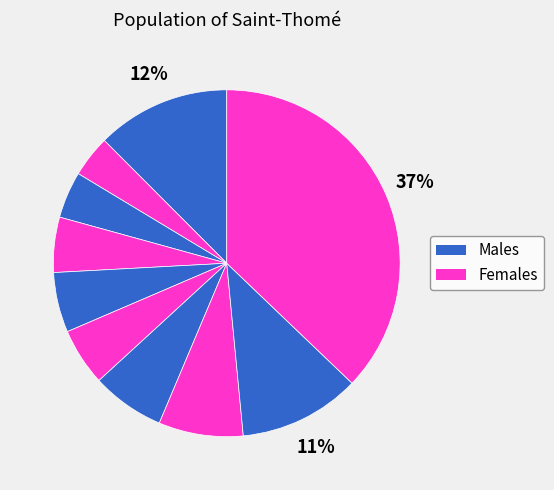

Count the number of slices in the pie.

10